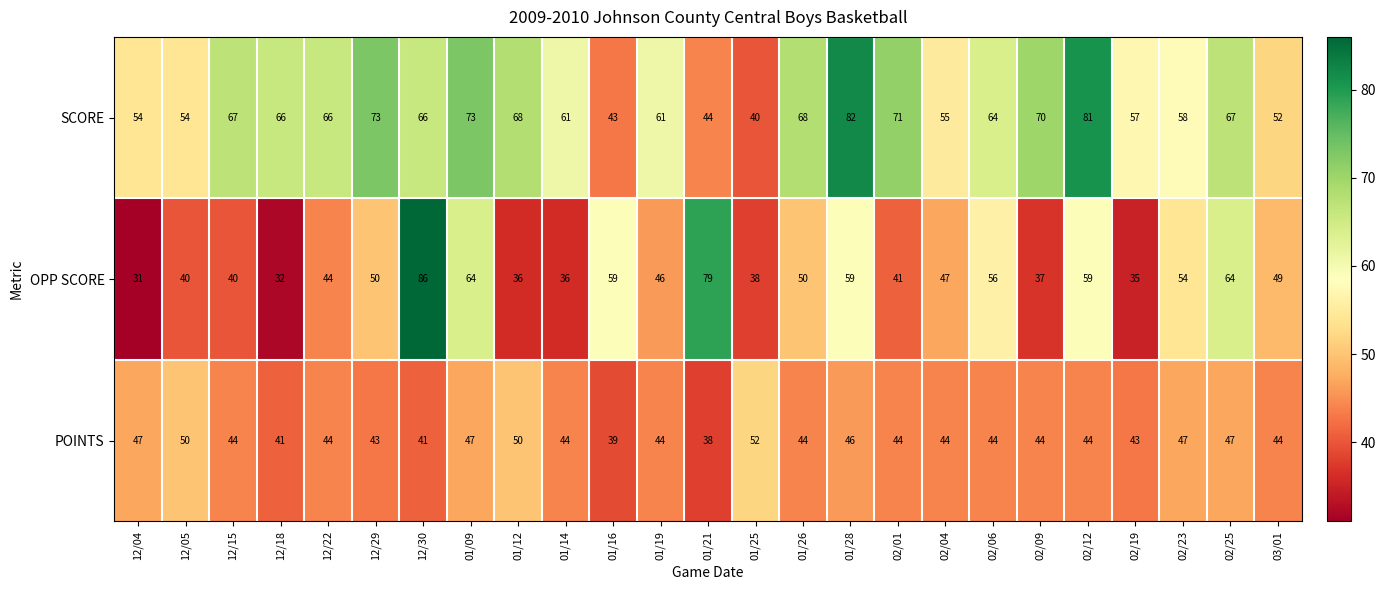

Count the number of data series in this chart.

3